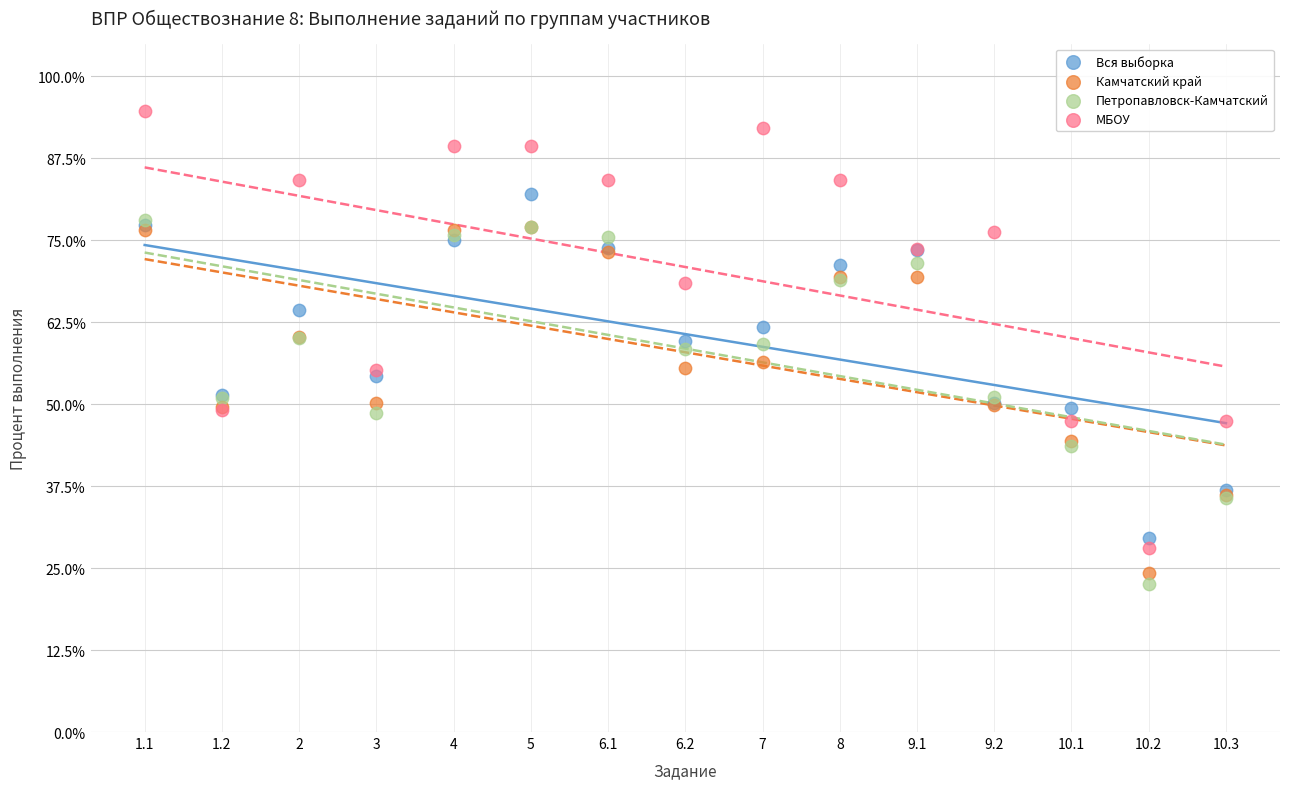

Which series contains the lowest Y value?

Петропавловск-Камчатский